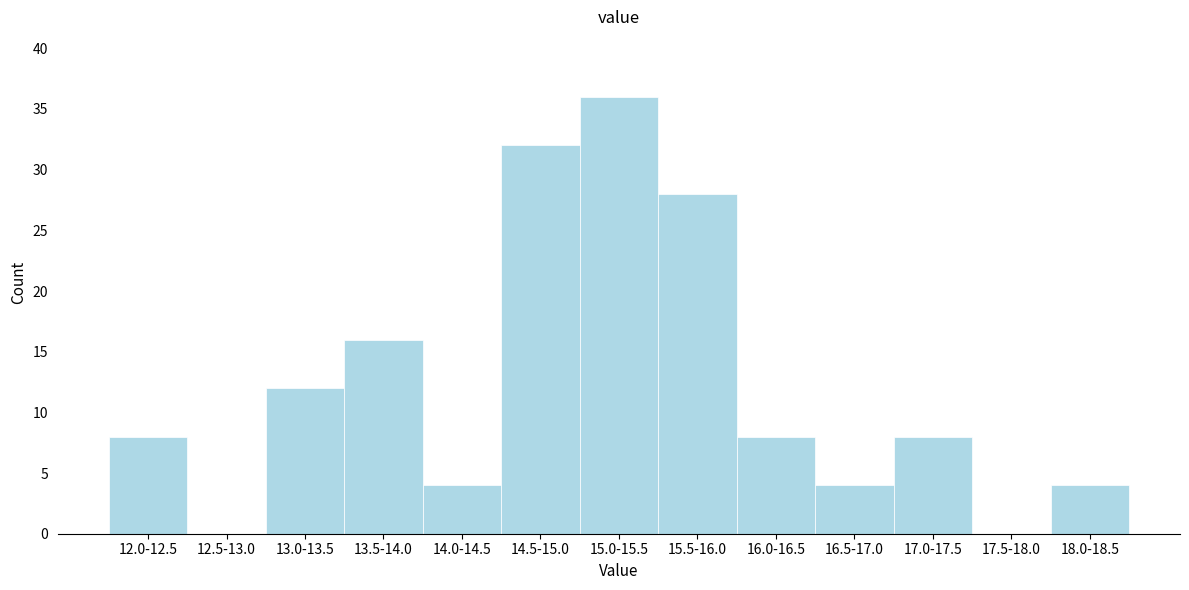

Reading left to right, what are all the values shown in this chart?

12.0-12.5=8	12.5-13.0=0	13.0-13.5=12	13.5-14.0=16	14.0-14.5=4	14.5-15.0=32	15.0-15.5=36	15.5-16.0=28	16.0-16.5=8	16.5-17.0=4	17.0-17.5=8	17.5-18.0=0	18.0-18.5=4